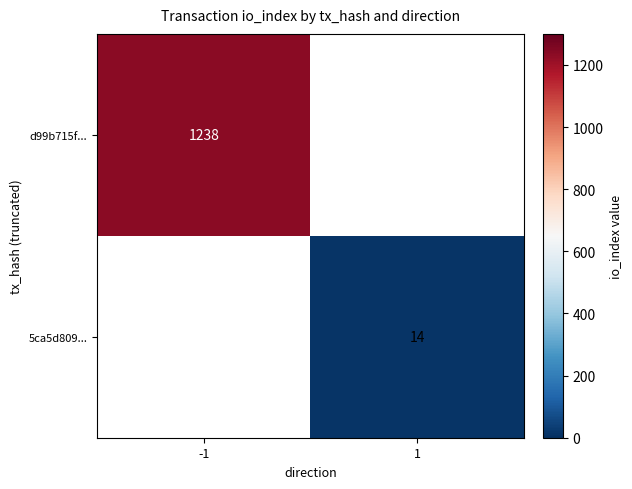

Is it true that 5ca5d809... equals 14 at 1?

True